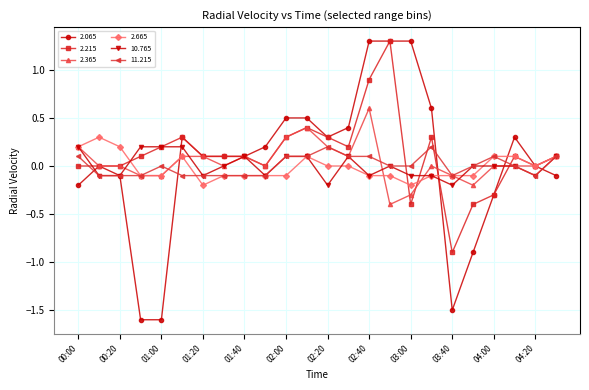

What is the difference between the maximum and second lowest values in the 10.765 series?

0.4